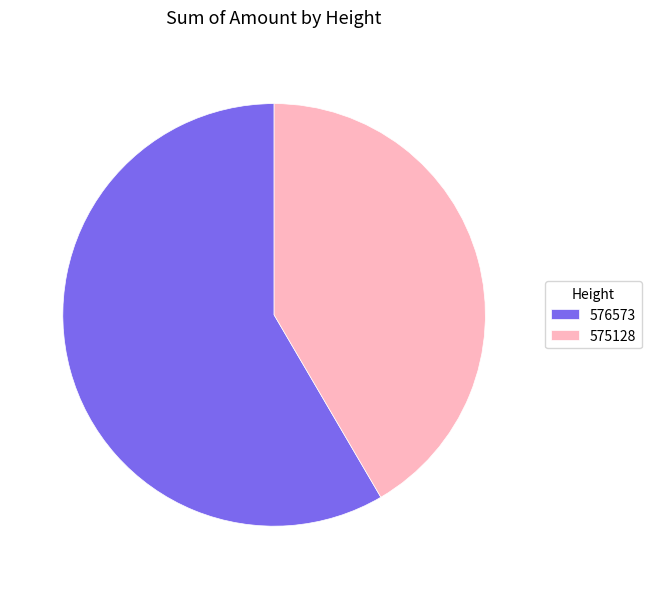

The 575128 slice represents 31% of the pie. True or false?

False